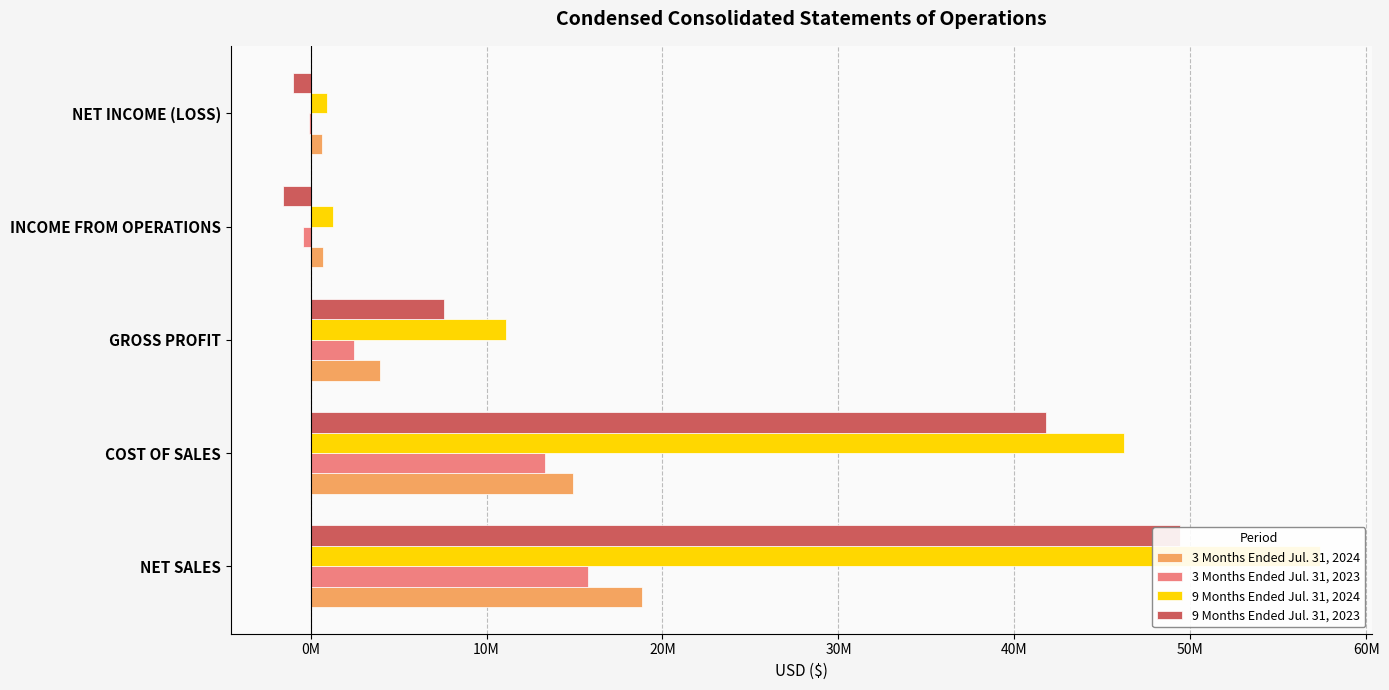

What is the sum of the 3 Months Ended Jul. 31, 2024 values at INCOME FROM OPERATIONS and NET INCOME (LOSS)?

1346659